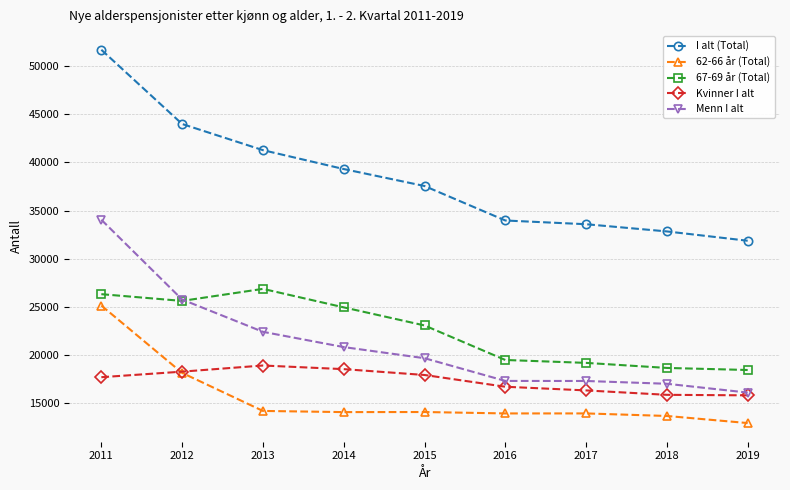

What is the difference between the Kvinner I alt values at 2012 and 2019?

2463